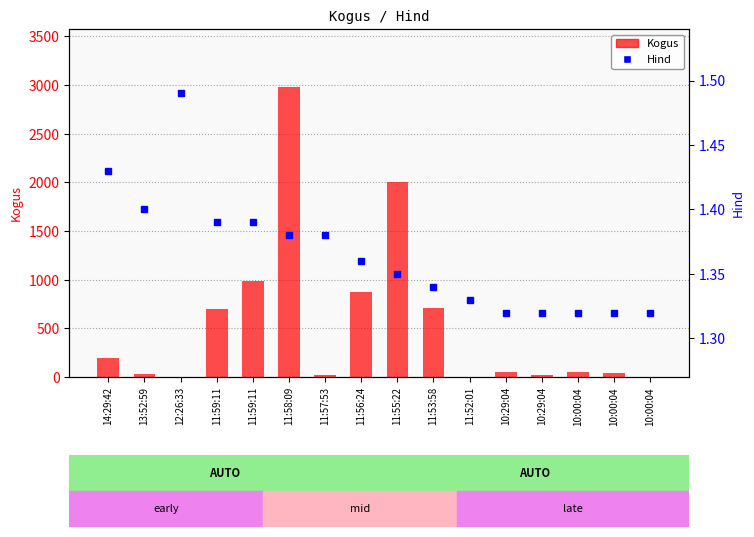

How many groups of bars are there?

16